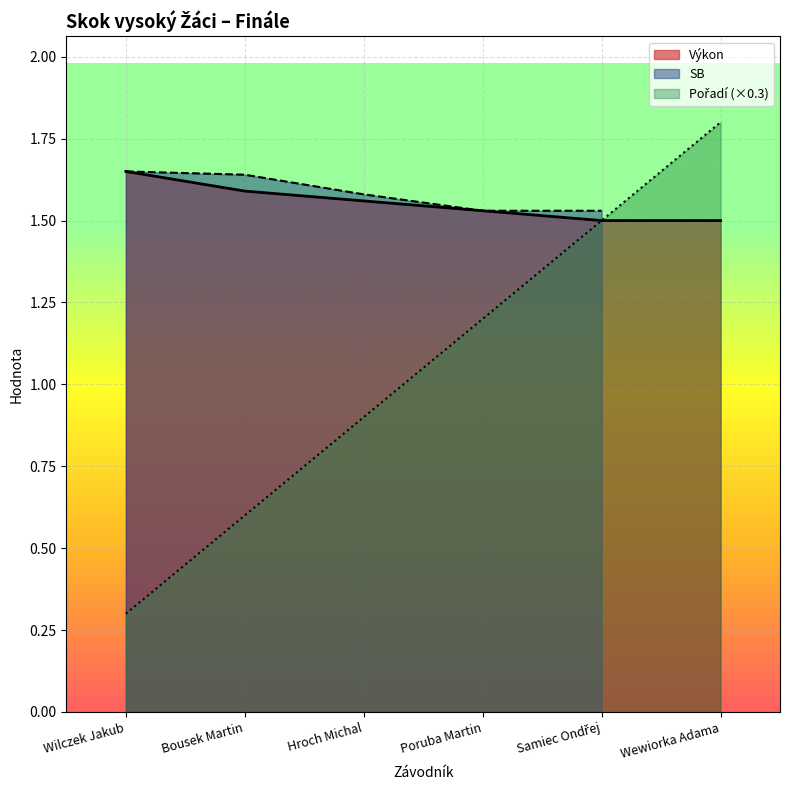

The Výkon series shows 0.7 at Bousek Martin. True or false?

False